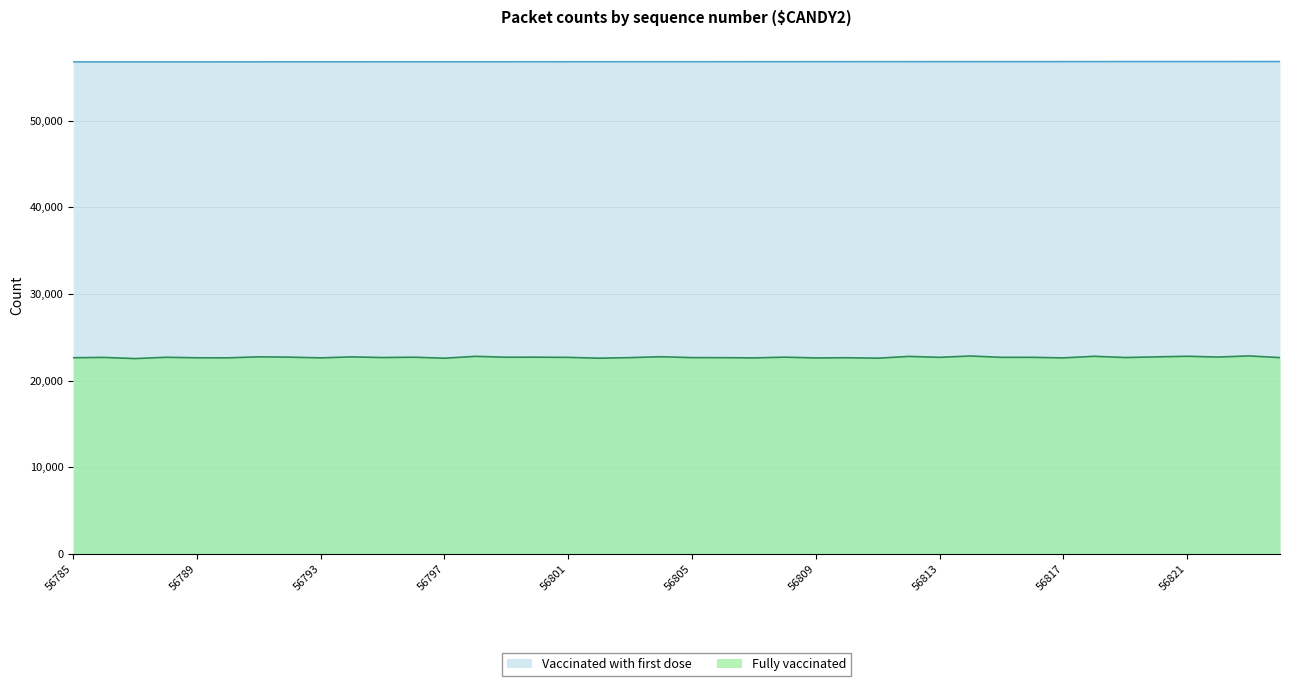

What is the sum of all Fully vaccinated values?

907032